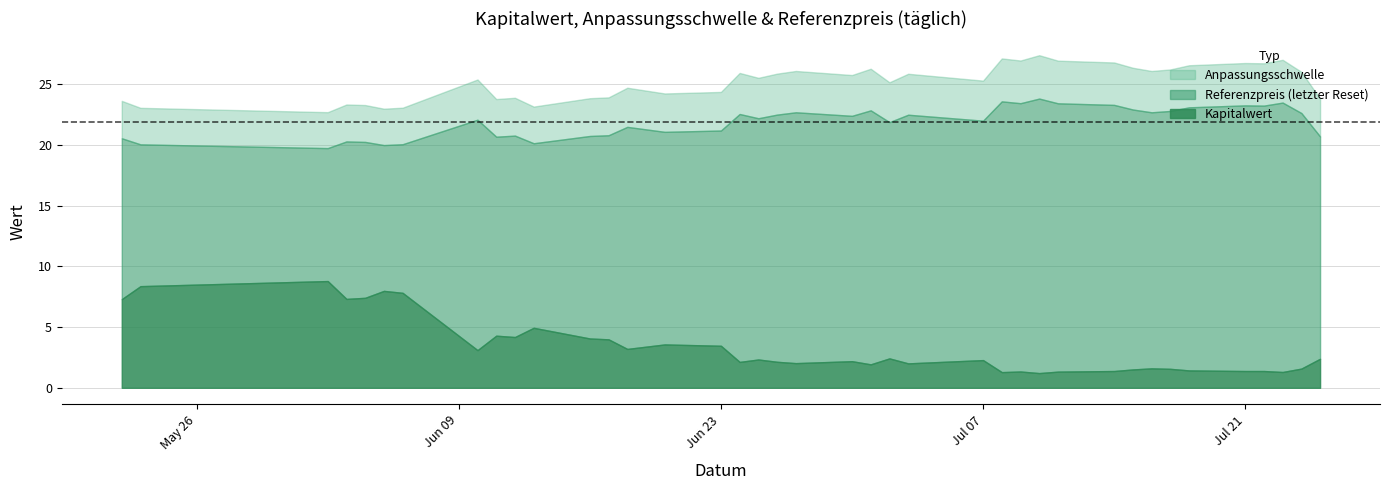

Is it true that Anpassungsschwelle equals 37.9 at 4?

False